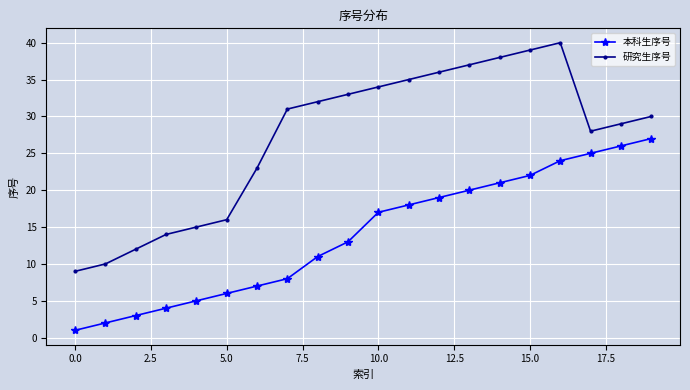

Which series has the largest total across all categories?

研究生序号